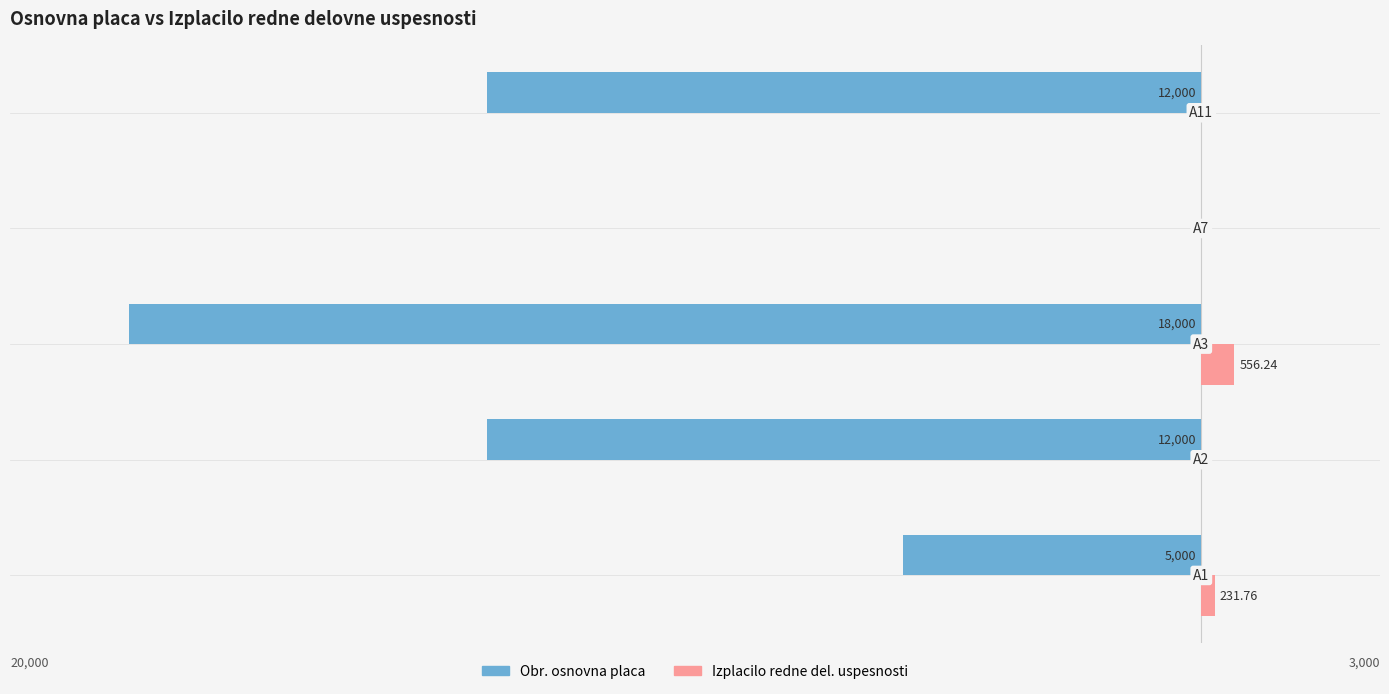

What is the difference between the second highest and second lowest values in the Izplacilo redne del. uspesnosti series?

231.8